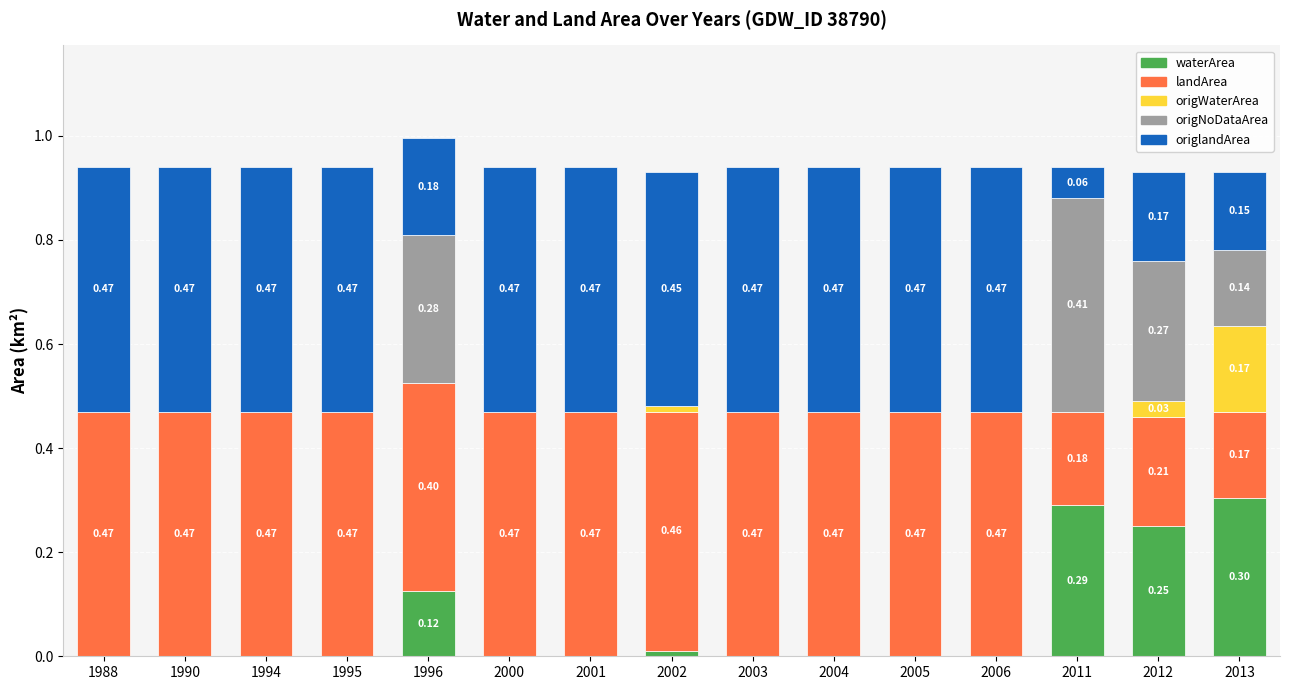

At which category is the sum across all series the highest?

1996